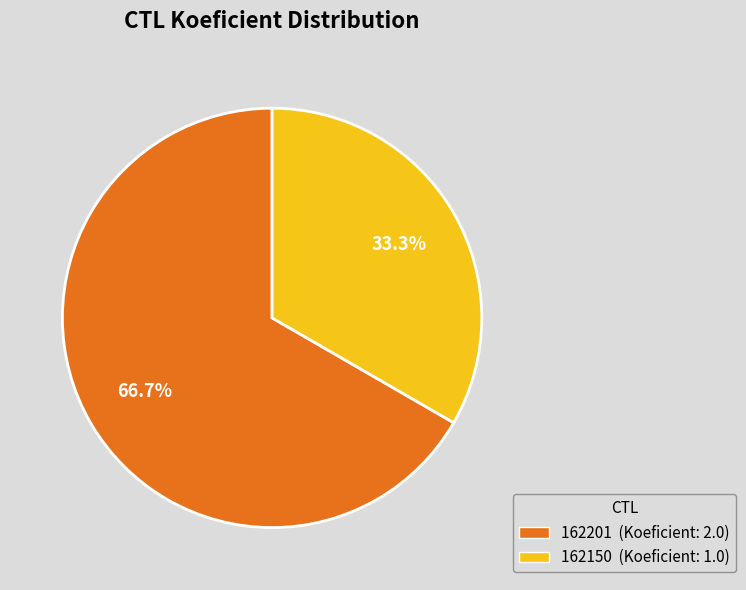

Between 162150 and 162201, which is larger?

162201